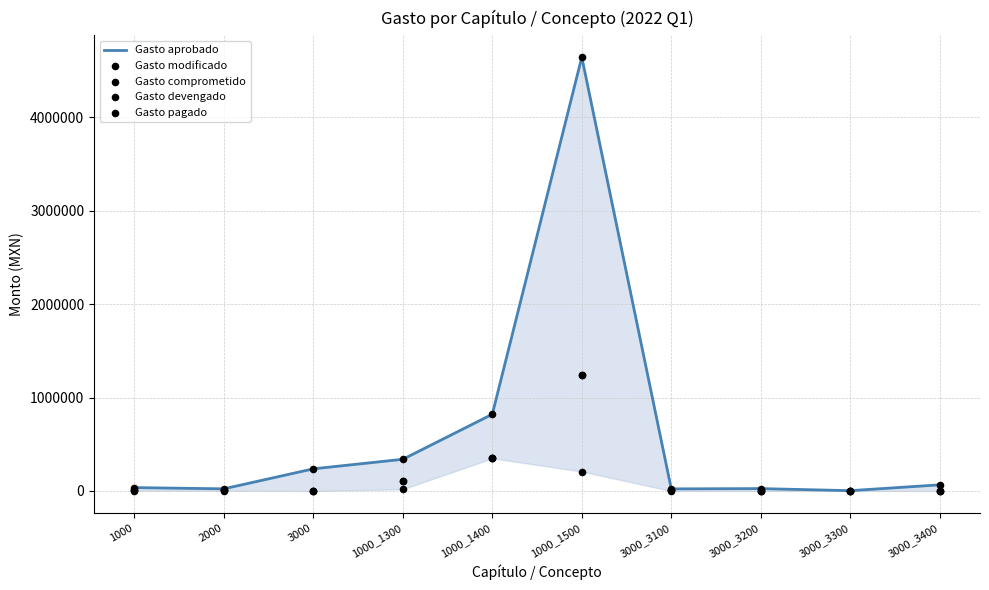

Which series contains the highest Y value?

Gasto aprobado